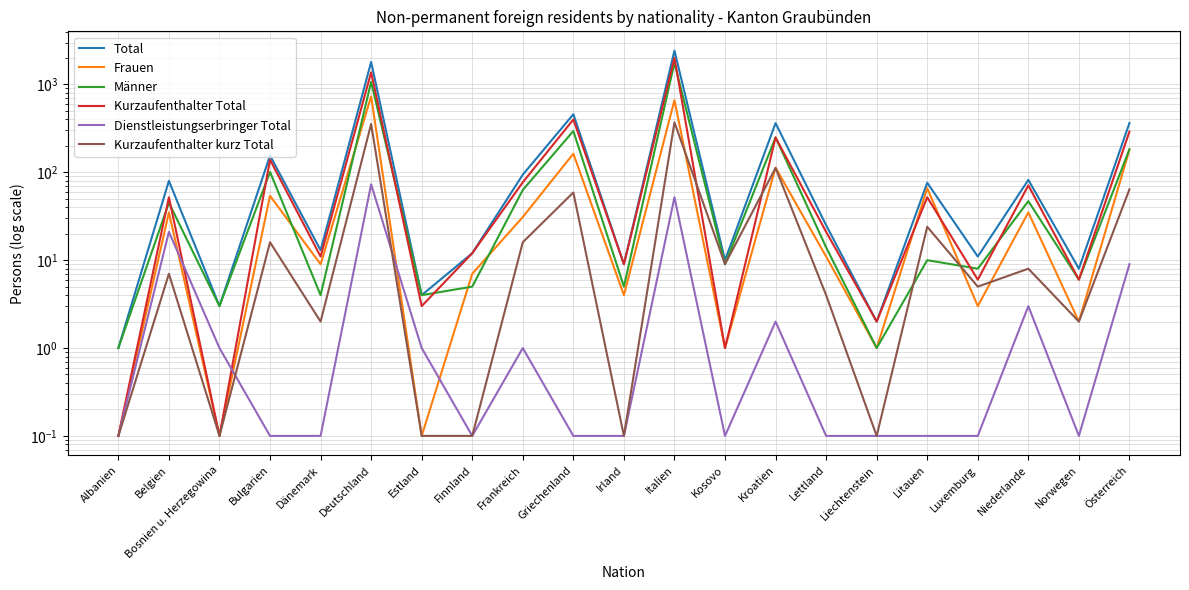

What is the value of the Kurzaufenthalter kurz Total point at the 18th from the left?

5.0